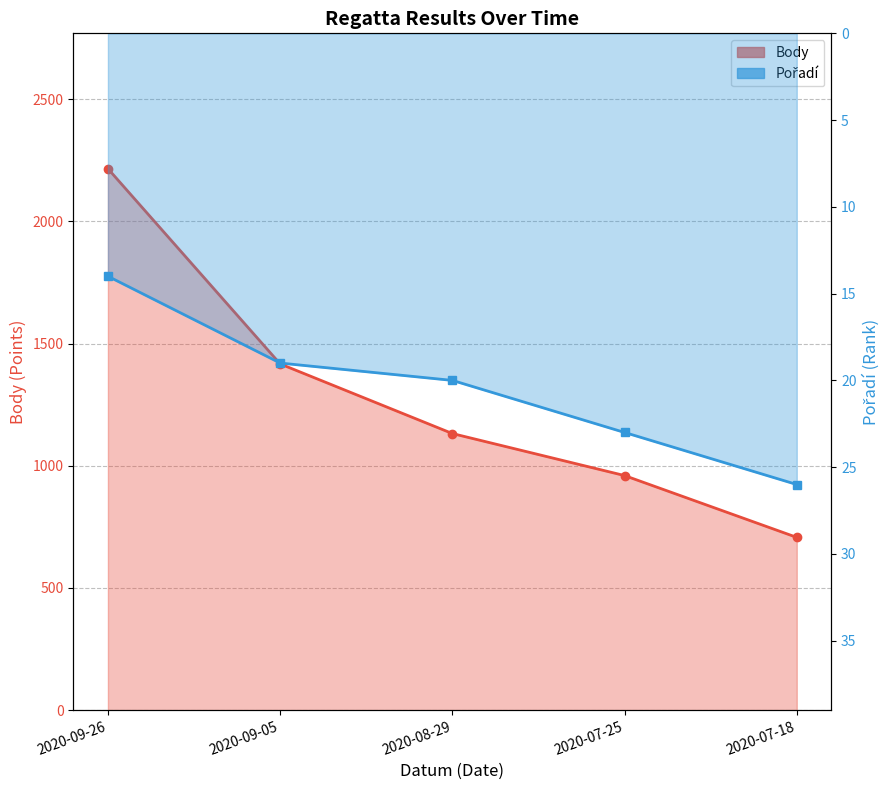

The value of Pořadí at 2020-09-26 is 14. True or false?

True